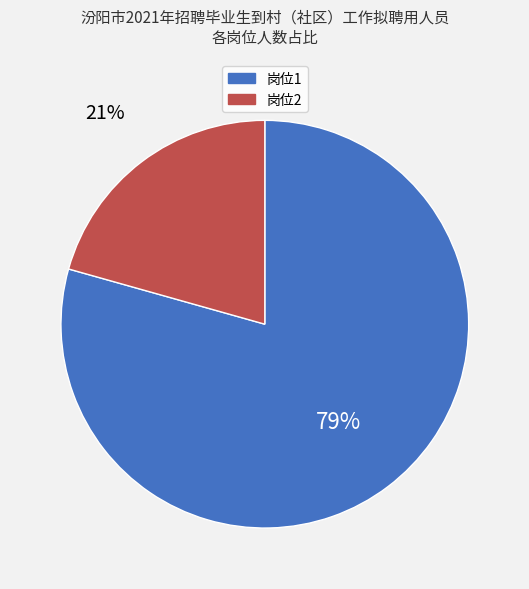

Which category accounts for the majority?

岗位1